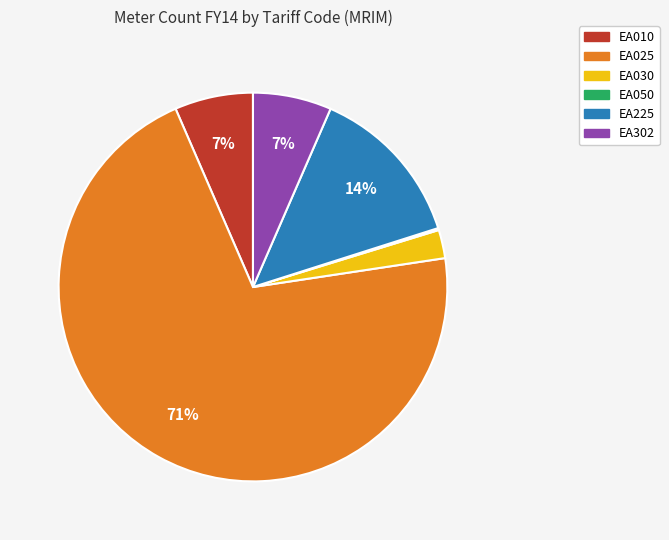

Which slice is the largest?

EA025